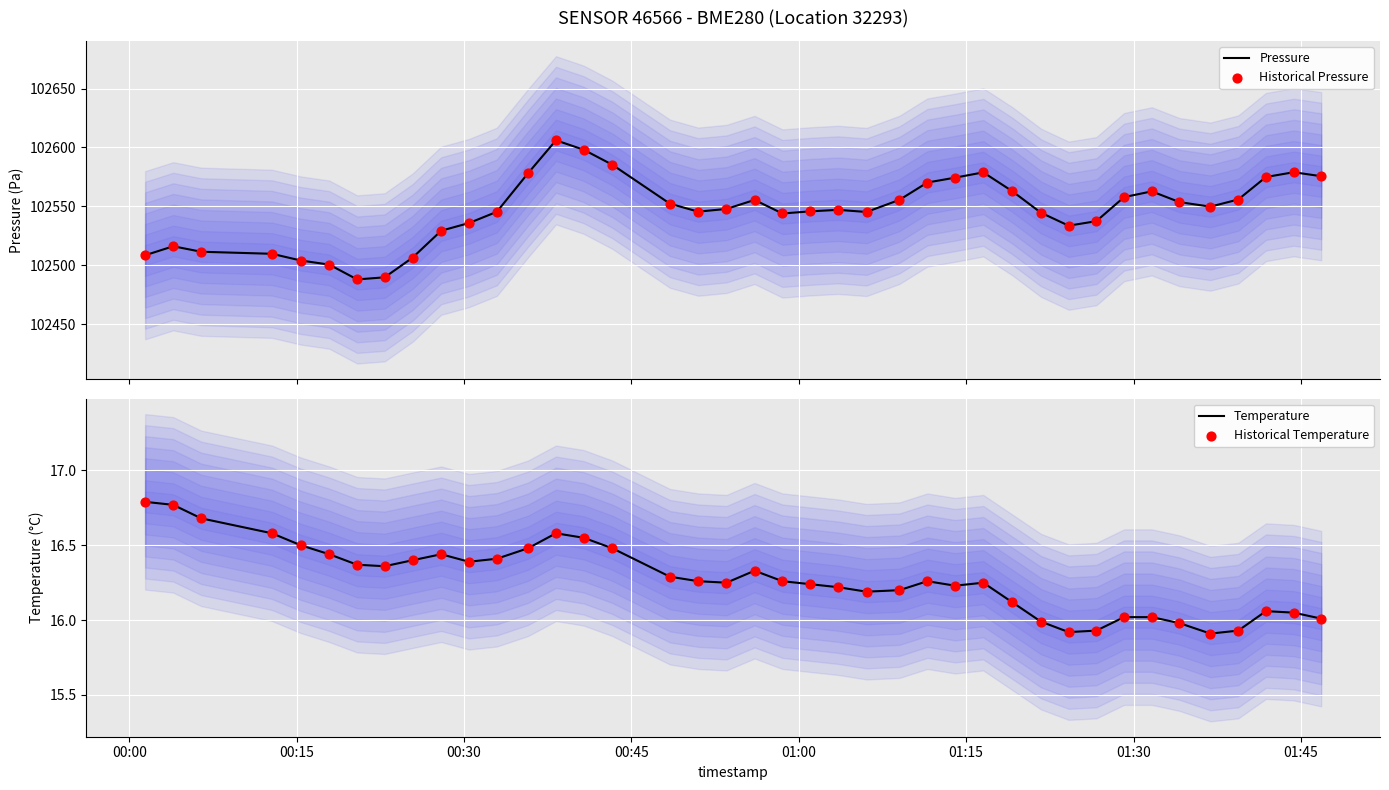

Which series contains the highest Y value?

Pressure